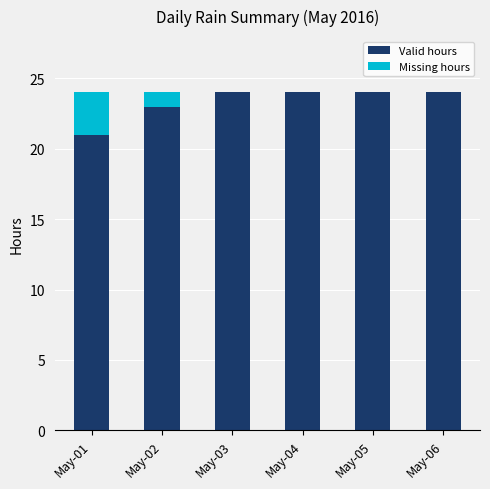

What is the highest value of the Valid hours series?

24